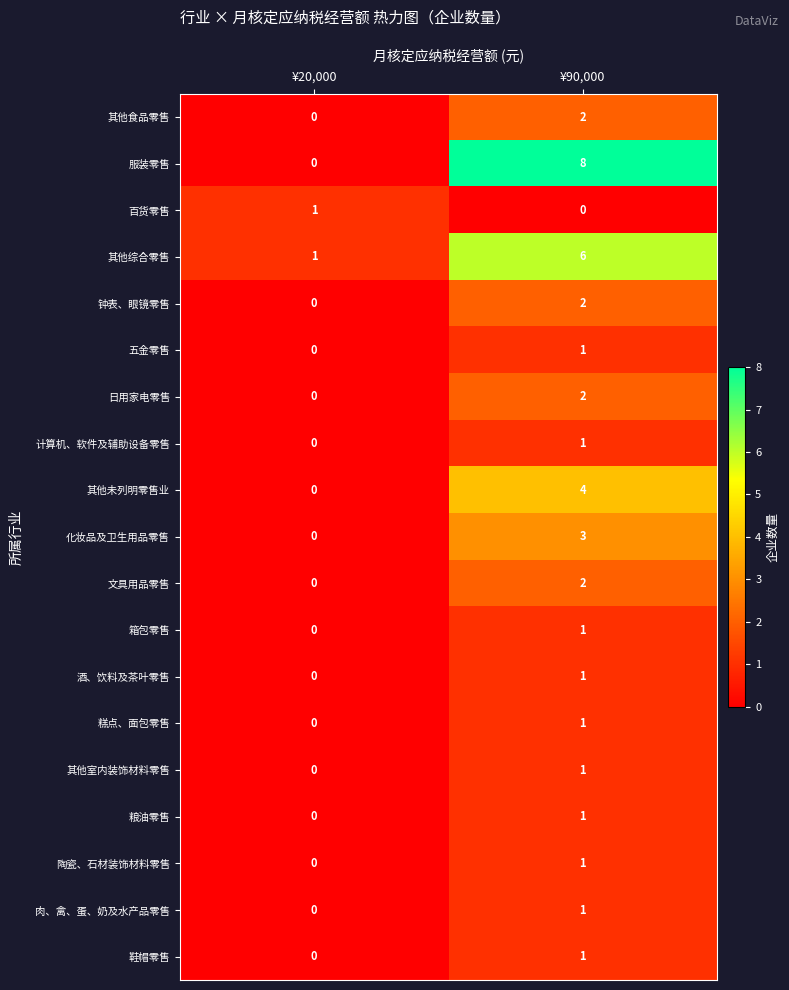

The 服装零售 series shows 8 at ¥90,000. True or false?

True